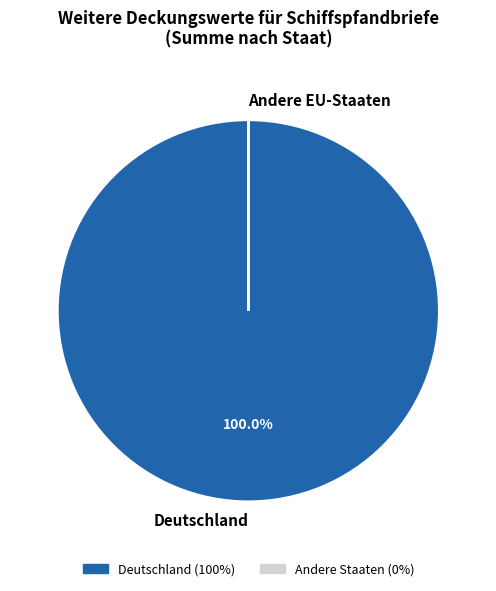

What is the majority slice?

Deutschland